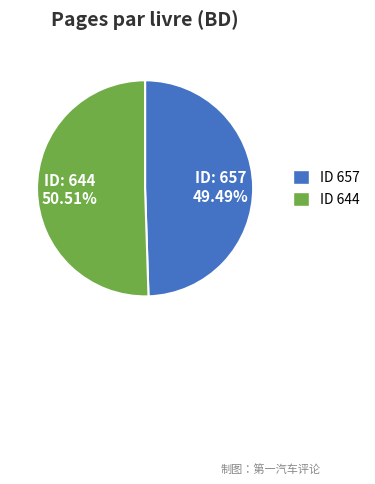

What is the majority slice?

ID 644